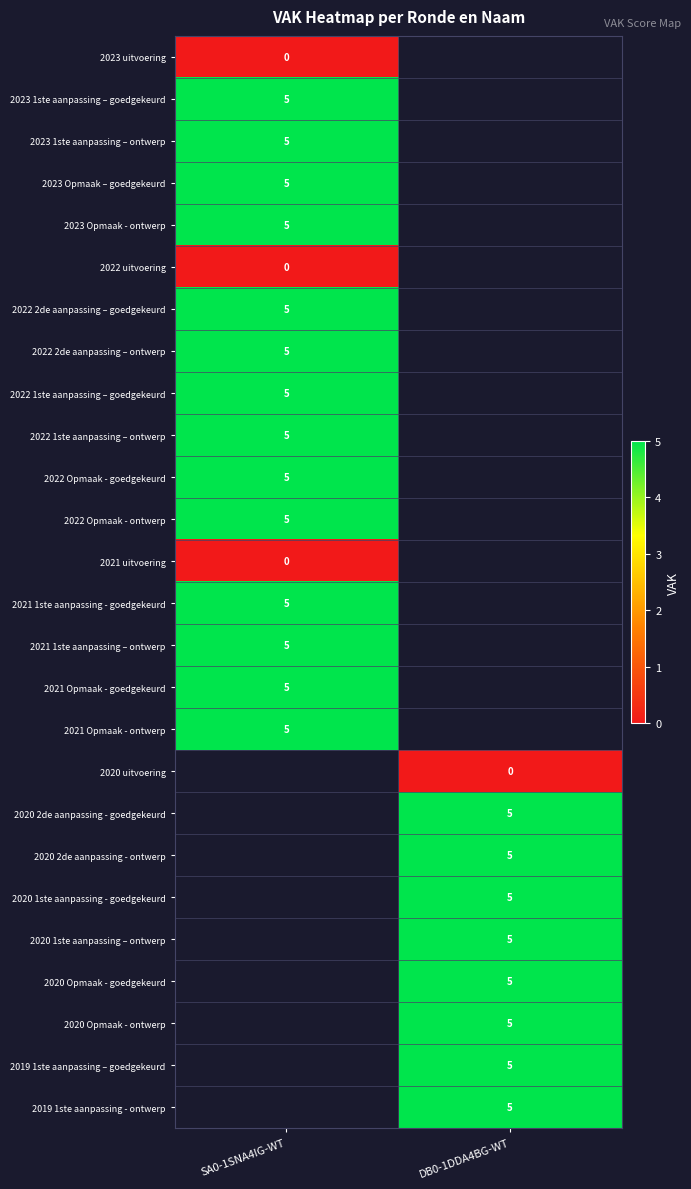

Which category has the lowest value across all series?

SA0-1SNA4IG-WT